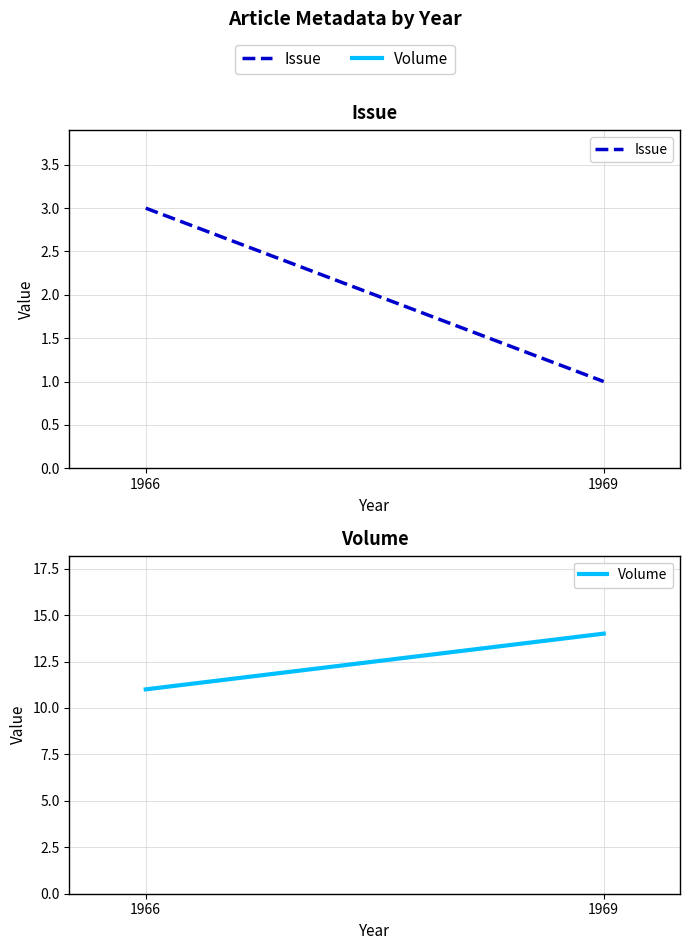

Between 1966 and 1969, which is larger?

1966